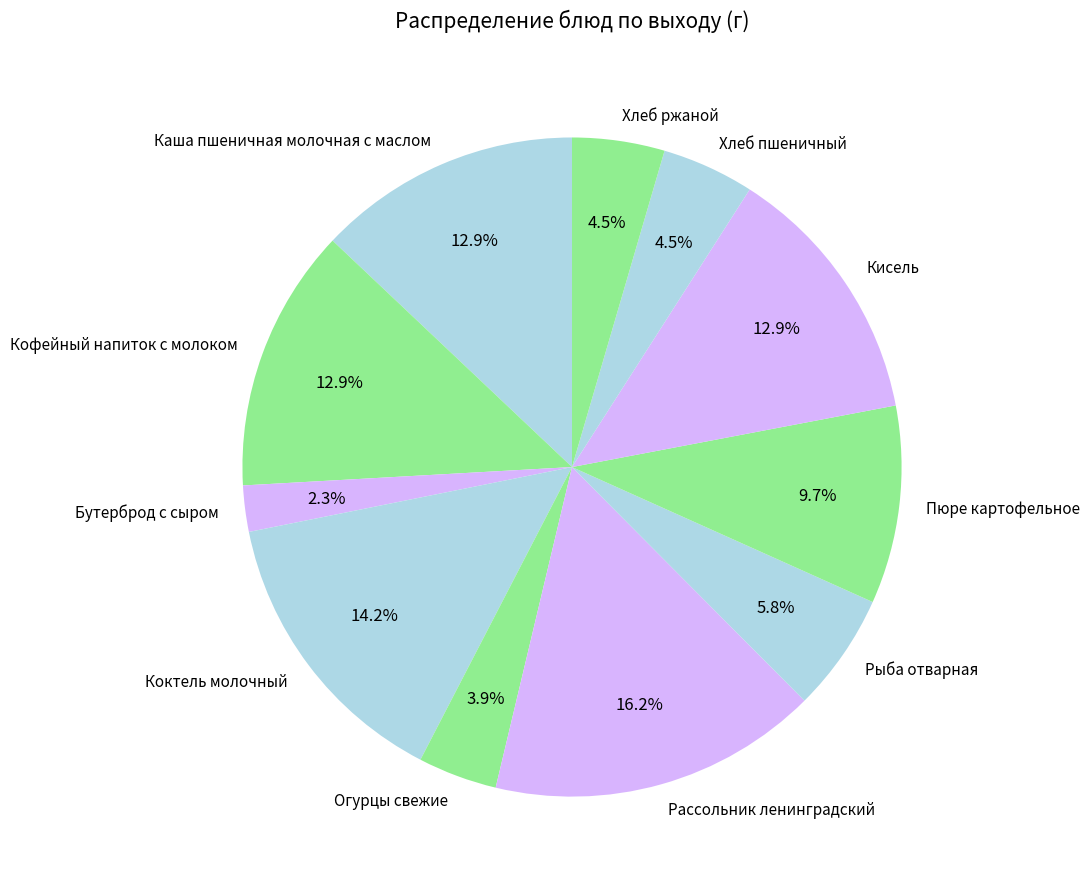

Count the number of slices in the pie.

11